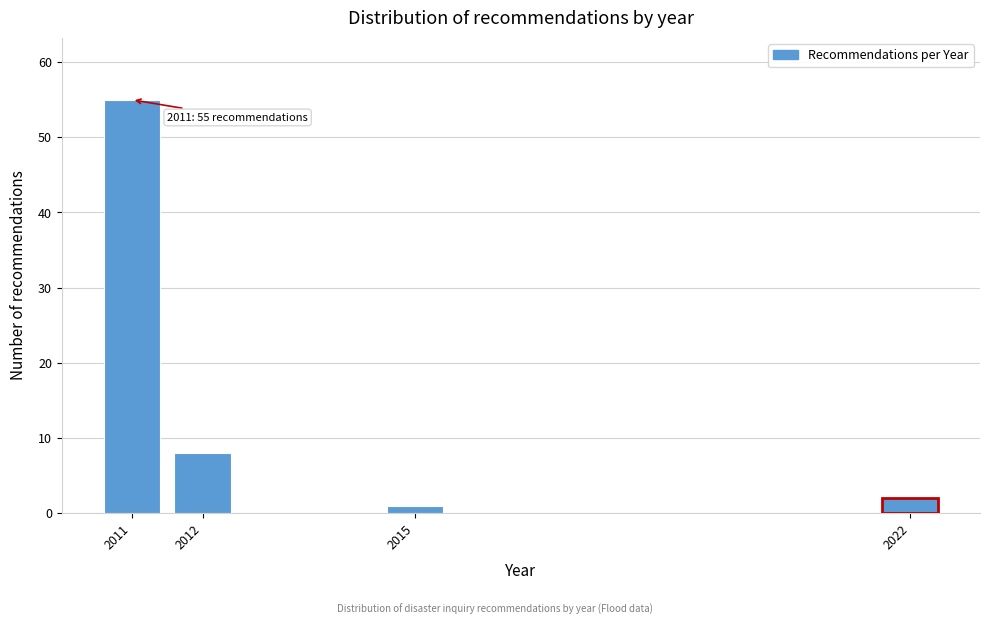

Reading left to right, extract all data points from this chart.

55	8	1	2